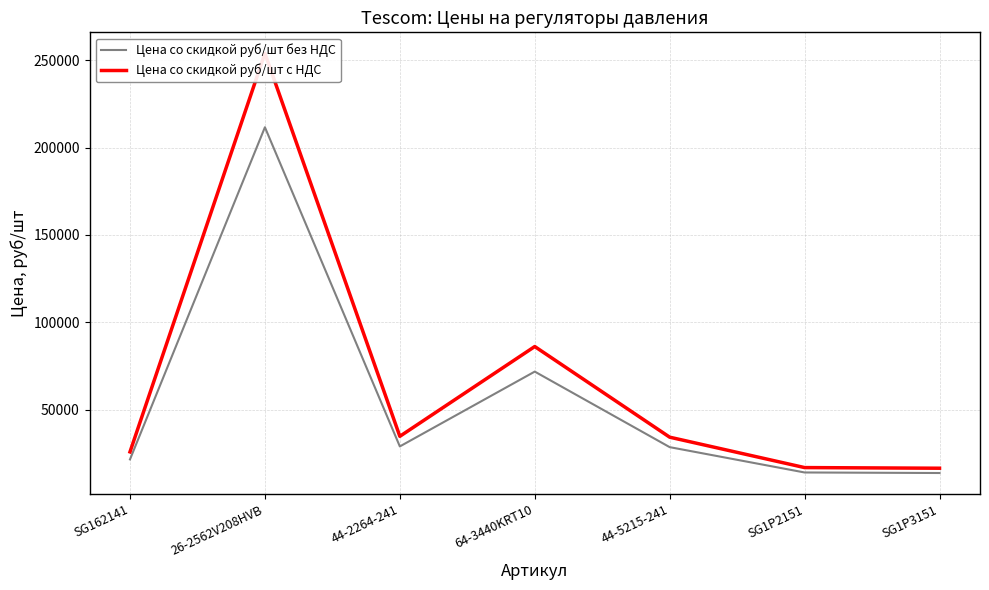

How many values in the Цена со скидкой руб/шт с НДС series are below 34205?

3